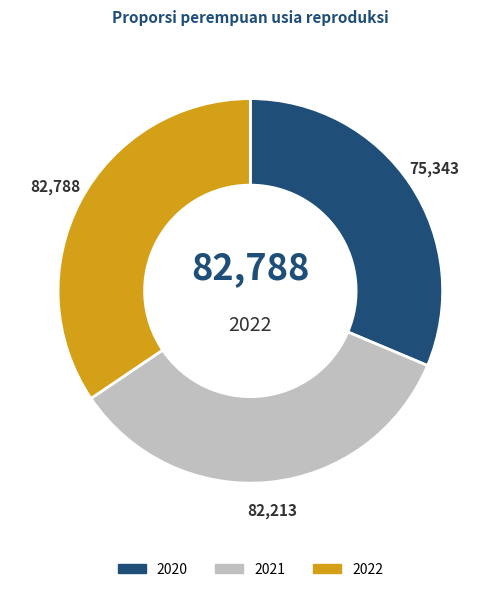

Which has a higher value, 2020 or 2021?

2021